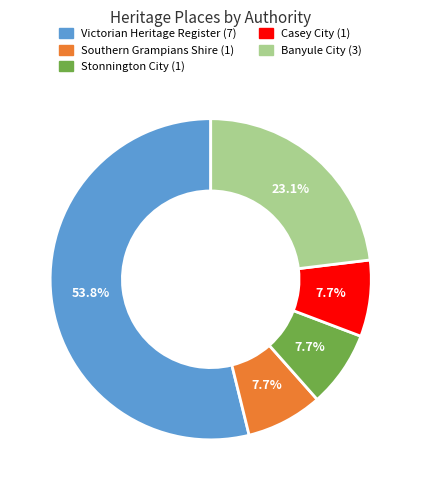

Is there a majority slice in this chart?

Yes